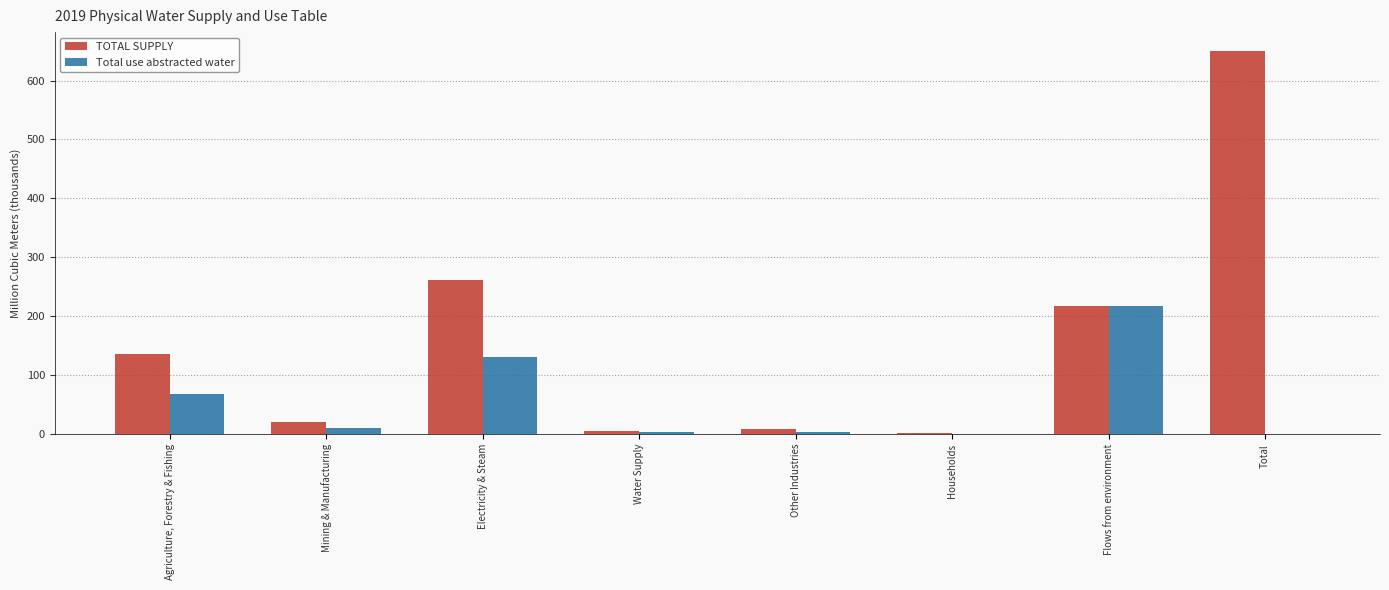

What is the sum of the Total use abstracted water values at Households and Electricity & Steam?

131.1